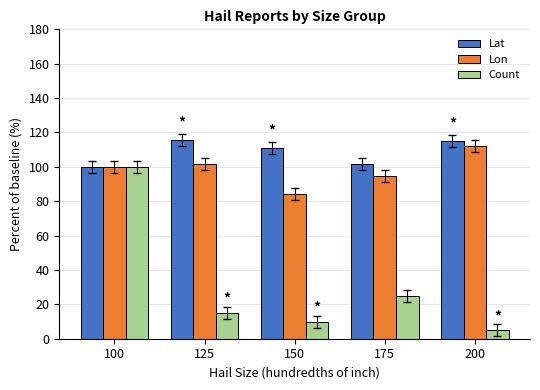

At which label is Lat closest to 107?

150